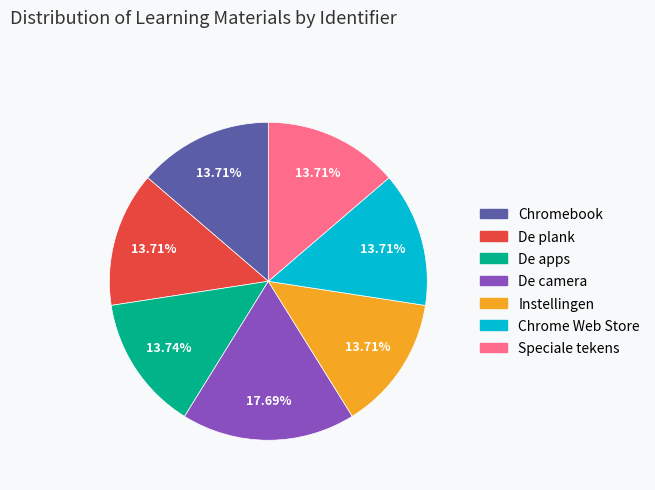

Approximately how many times larger is the value at Speciale tekens compared to De apps?

1.0